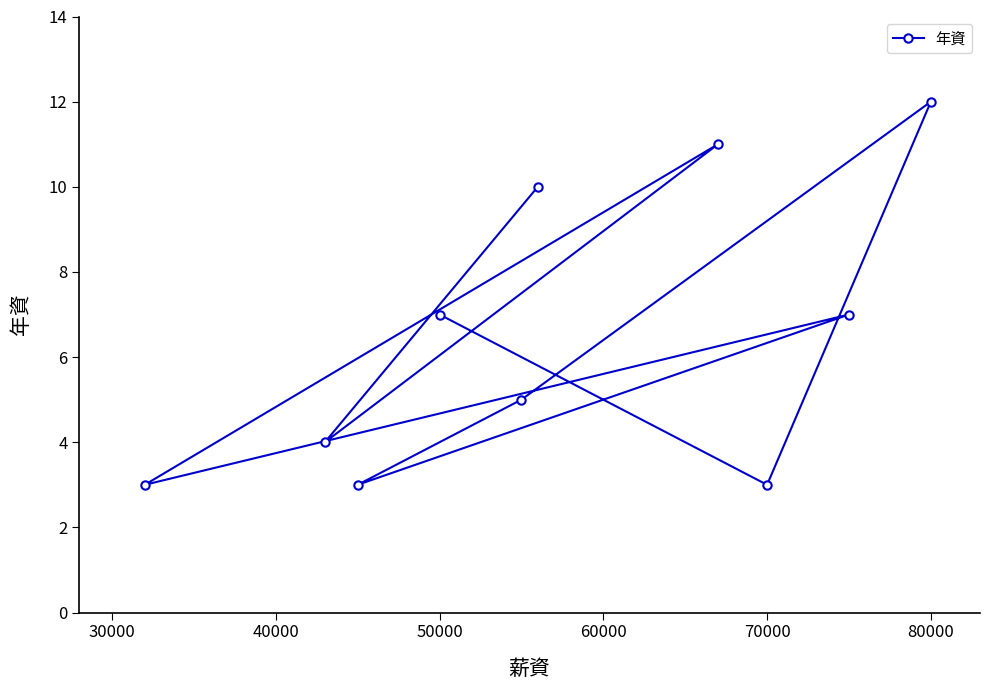

Which label corresponds to the largest value in the chart?

80000